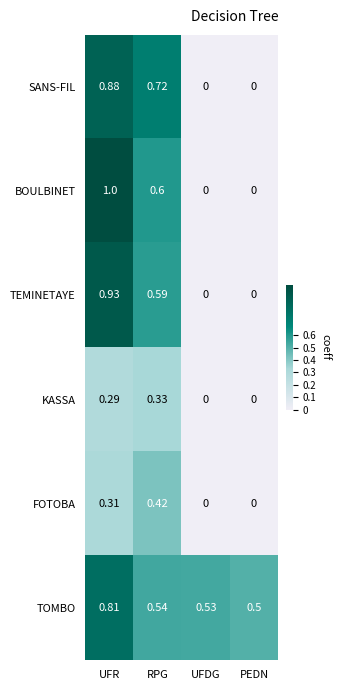

Which series has the largest total across all categories?

TOMBO